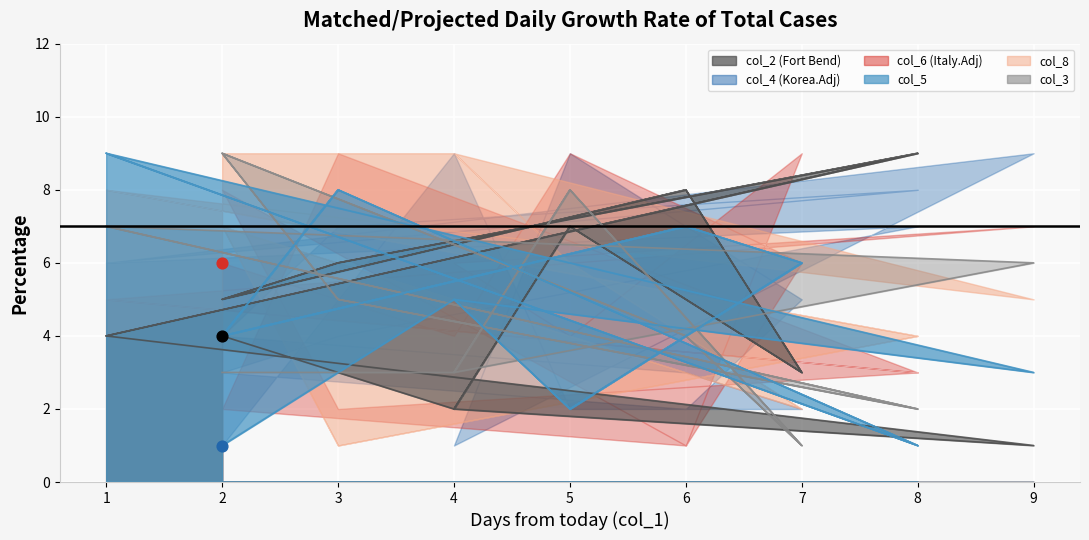

What is the total value across all series at 2?

8